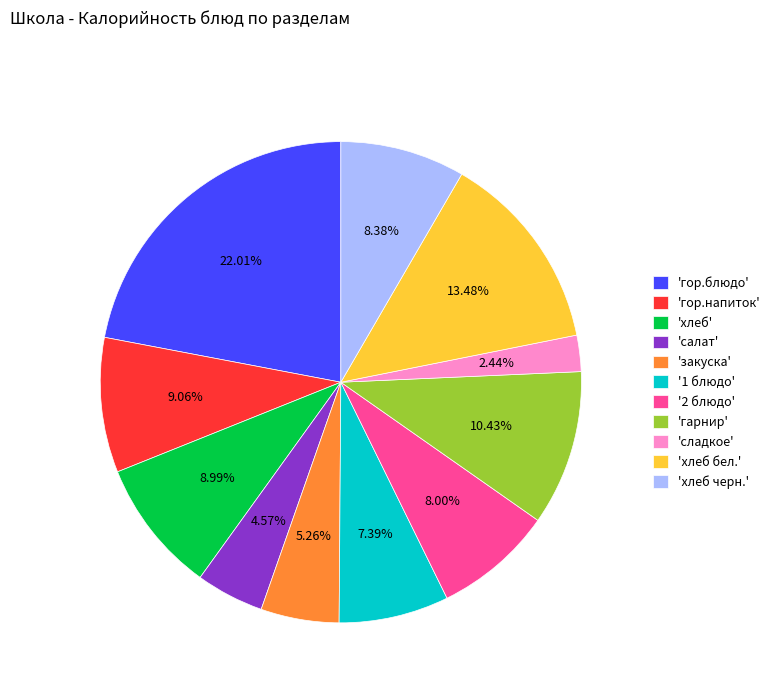

Does 'хлеб' represent more than half of the total?

No